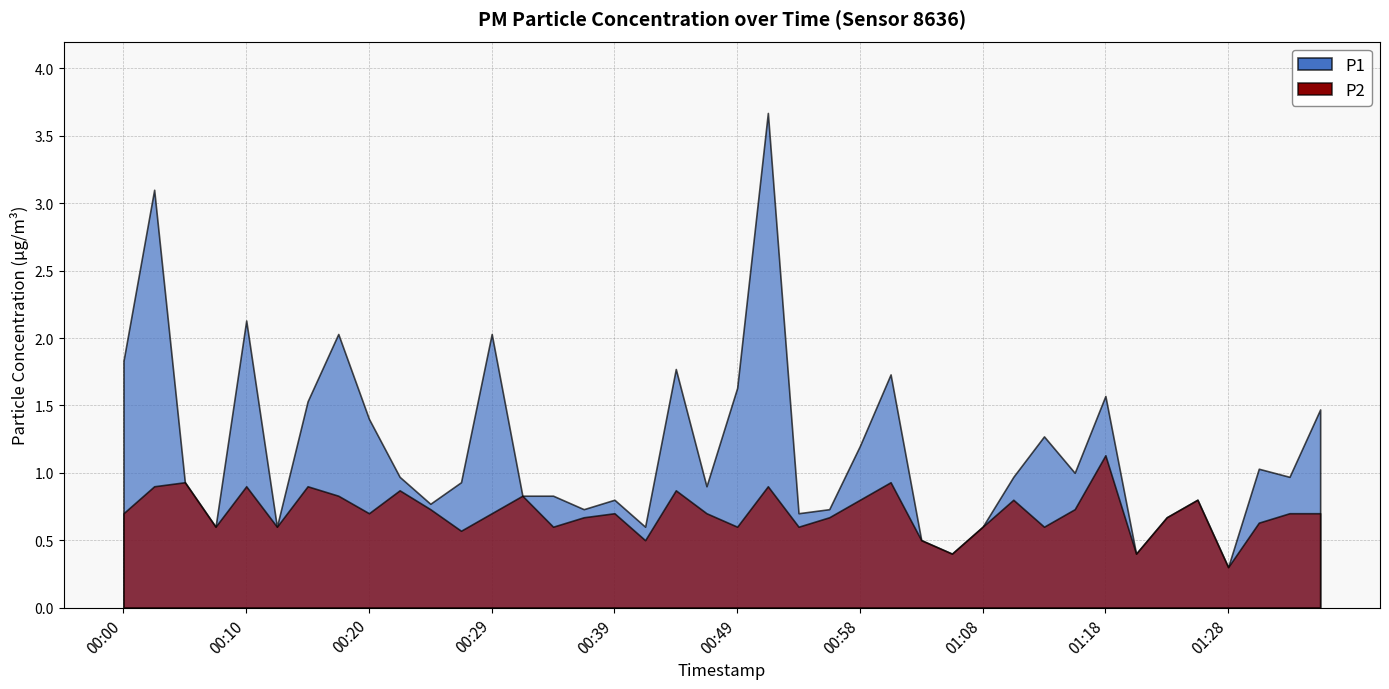

What is the label of the 27th point from the left?

01:03